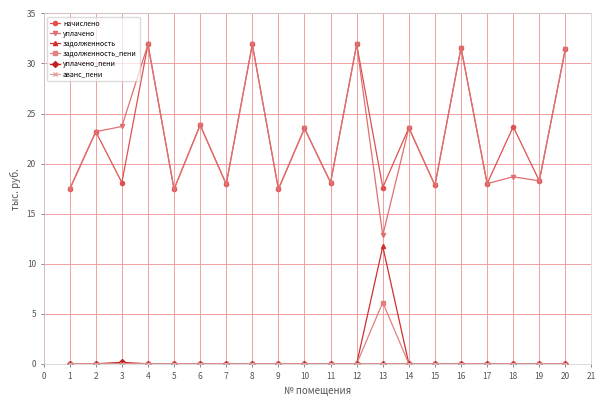

Which series has the largest range (max minus min)?

уплачено